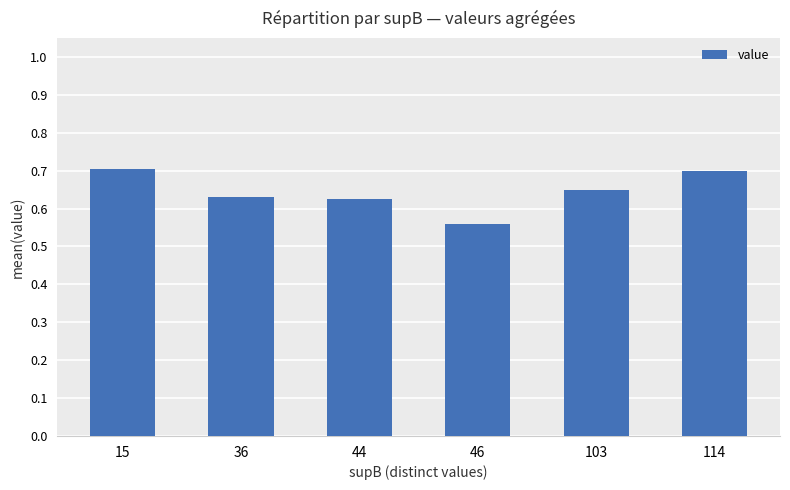

What is the sum of the values at 15 and 46?

1.3